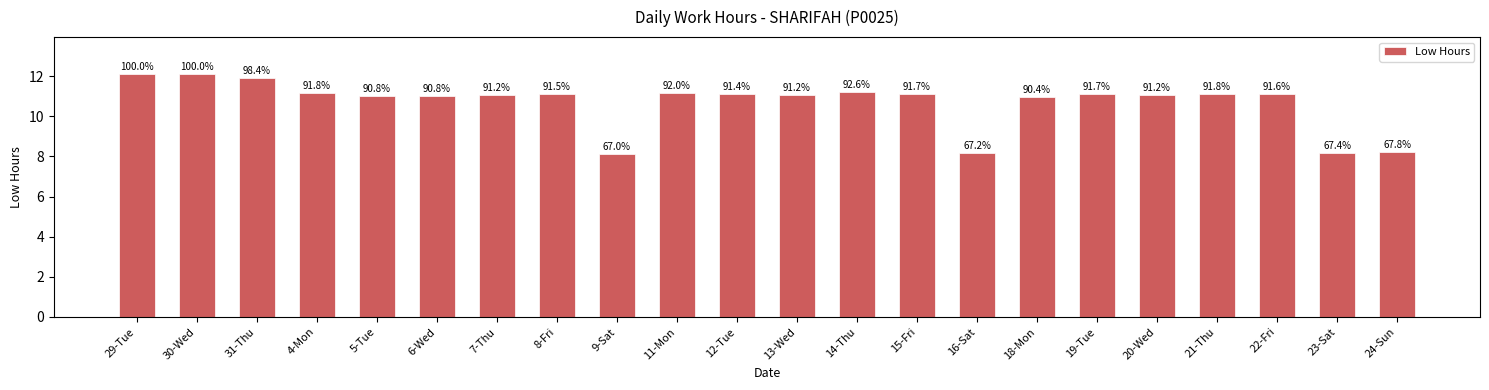

Does the chart contain any negative values?

No